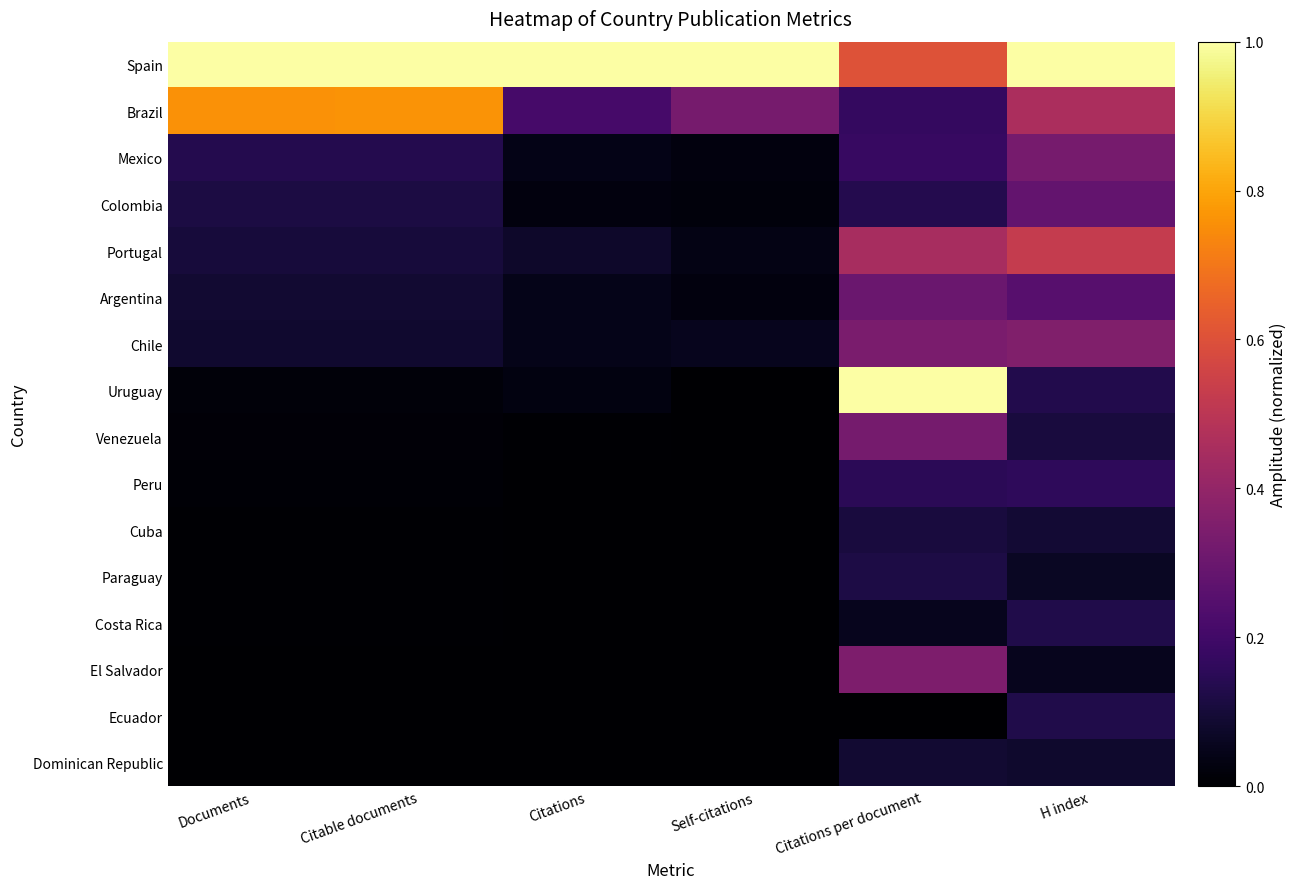

Which series has the widest spread of values?

Uruguay